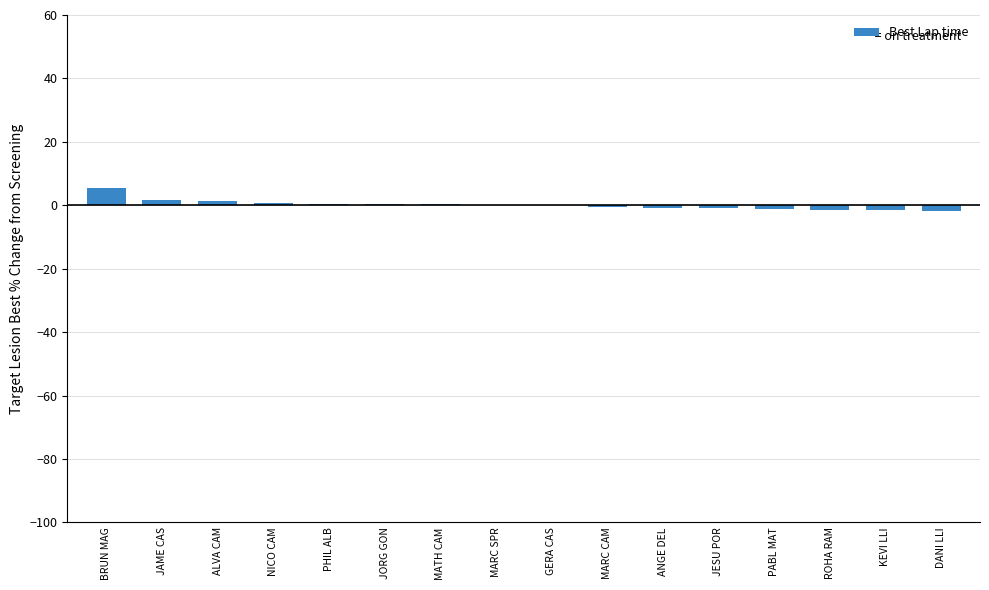

What is the greatest value displayed?

5.5